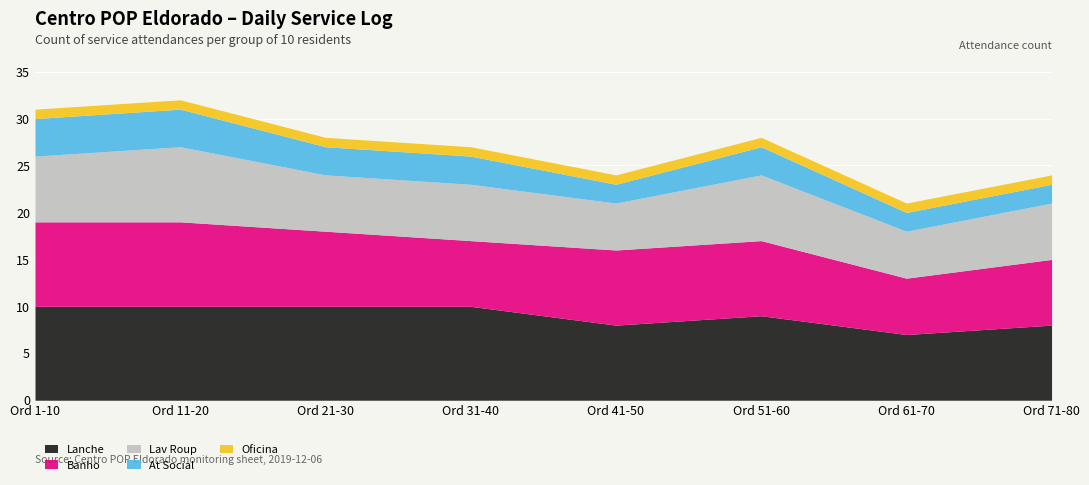

At how many categories does at least one series exceed 9?

4